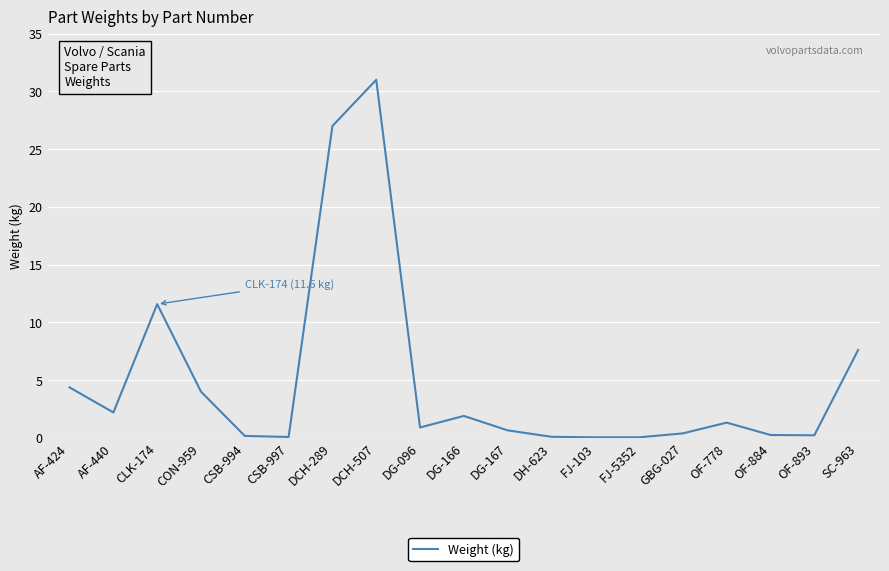

Where is the data nearest to the value 15?

CLK-174